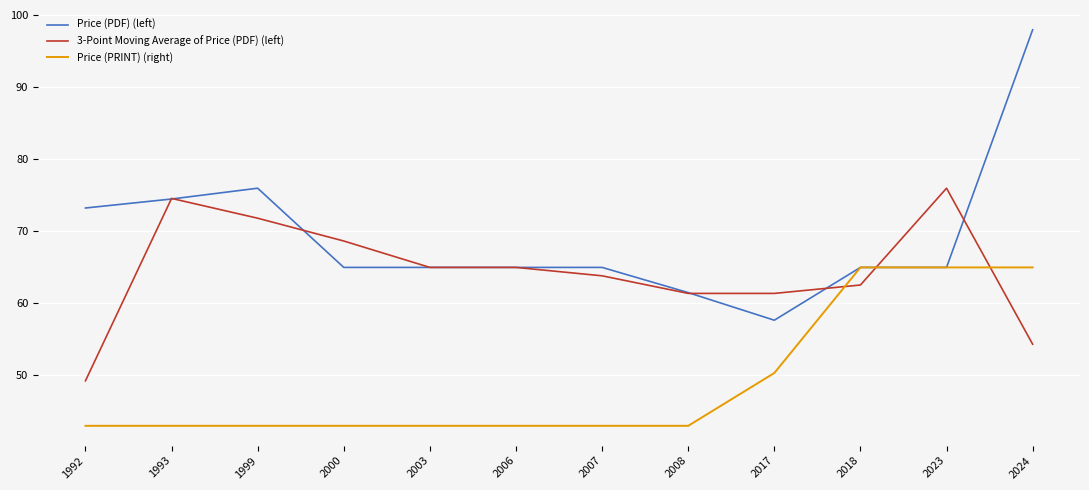

True or false: Price (PDF) (left) has more than 0 points higher than both neighbors.

True